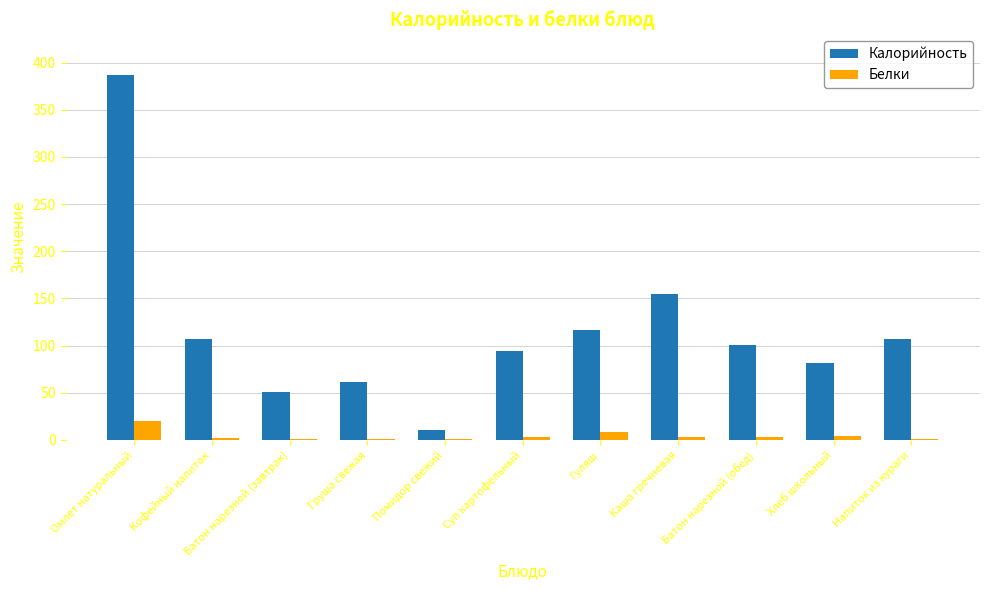

What is the total value across all series at Кофейный напиток?

109